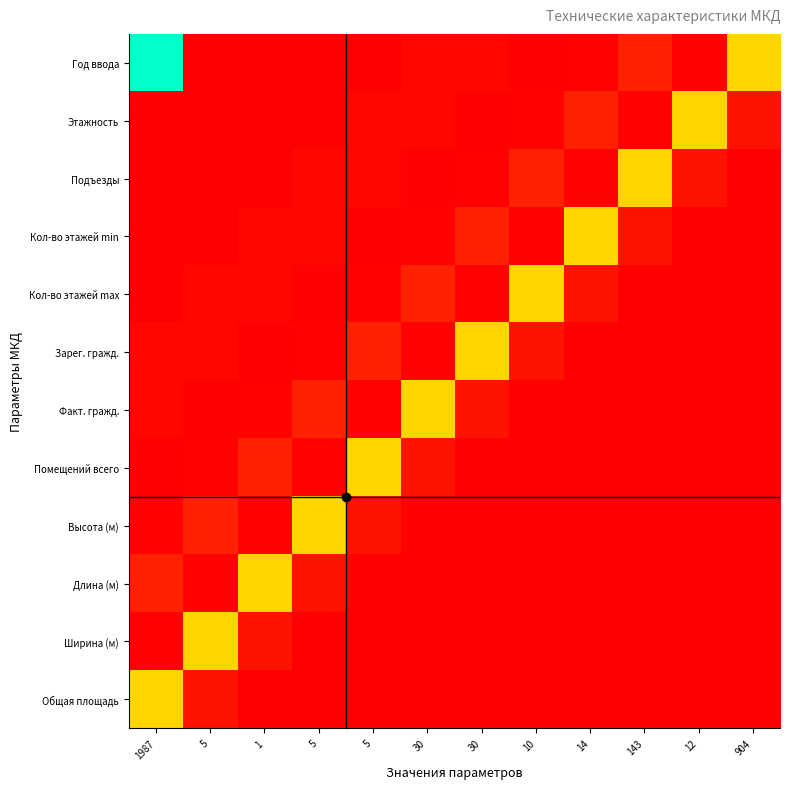

Reading left to right, extract all data points from this chart.

Год ввода: 1987=1987	5=5	1=1	5=5	5=5	30=30	30=30	10=10	14=14	143=143	12=12	904=904
Этажность: 1987=5	5=1	1=5	5=5	5=30	30=30	30=10	10=14	14=143	143=12	12=904	904=85
Подъезды: 1987=1	5=5	1=5	5=30	5=30	30=10	30=14	10=143	14=12	143=904	12=85	904=0
Кол-во этажей min: 1987=5	5=5	1=30	5=30	5=10	30=14	30=143	10=12	14=904	143=85	12=0	904=0
Кол-во этажей max: 1987=5	5=30	1=30	5=10	5=14	30=143	30=12	10=904	14=85	143=0	12=0	904=0
Зарег. гражд.: 1987=30	5=30	1=10	5=14	5=143	30=12	30=904	10=85	14=0	143=0	12=0	904=0
Факт. гражд.: 1987=30	5=10	1=14	5=143	5=12	30=904	30=85	10=0	14=0	143=0	12=0	904=0
Помещений всего: 1987=10	5=14	1=143	5=12	5=904	30=85	30=0	10=0	14=0	143=0	12=0	904=0
Высота (м): 1987=14	5=143	1=12	5=904	5=85	30=0	30=0	10=0	14=0	143=0	12=0	904=0
Длина (м): 1987=143	5=12	1=904	5=85	5=0	30=0	30=0	10=0	14=0	143=0	12=0	904=0
Ширина (м): 1987=12	5=904	1=85	5=0	5=0	30=0	30=0	10=0	14=0	143=0	12=0	904=0
Общая площадь: 1987=904	5=85	1=0	5=0	5=0	30=0	30=0	10=0	14=0	143=0	12=0	904=0